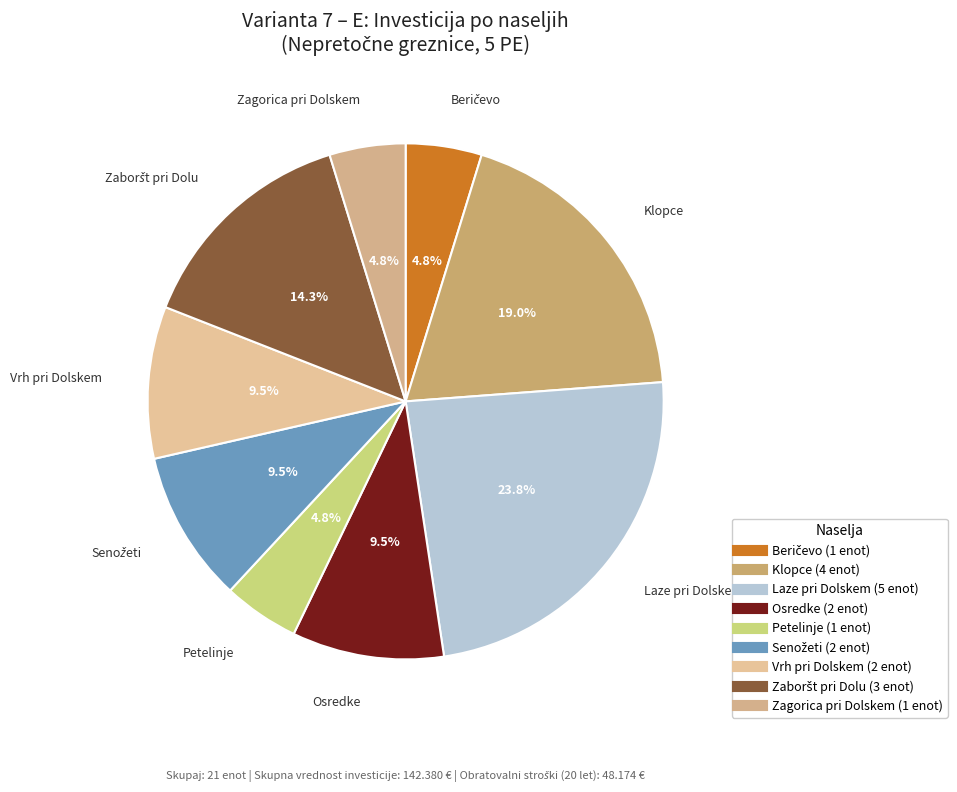

What is the total percentage of Zagorica pri Dolskem and Vrh pri Dolskem?

14.3%